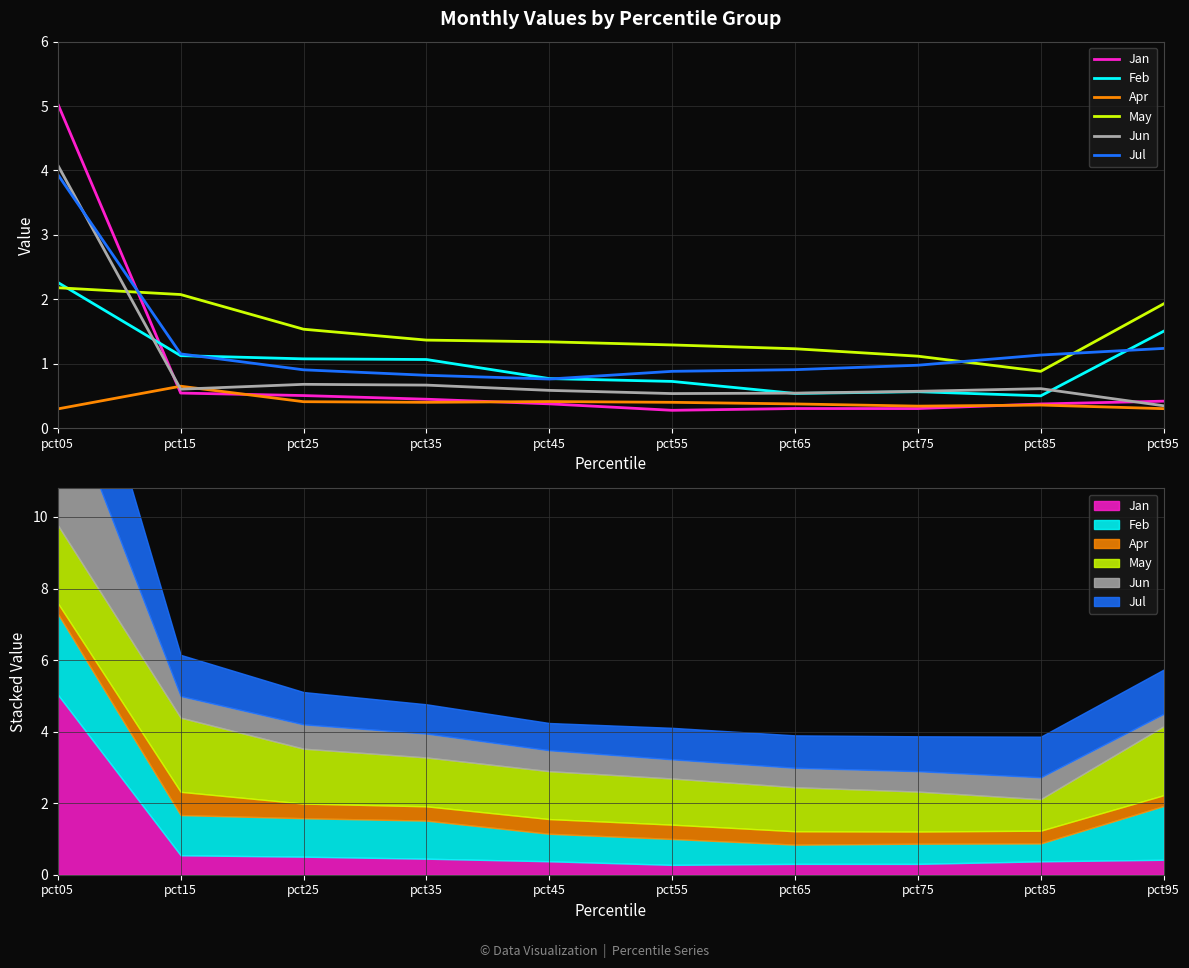

How many interior local peaks does the Apr series have?

3